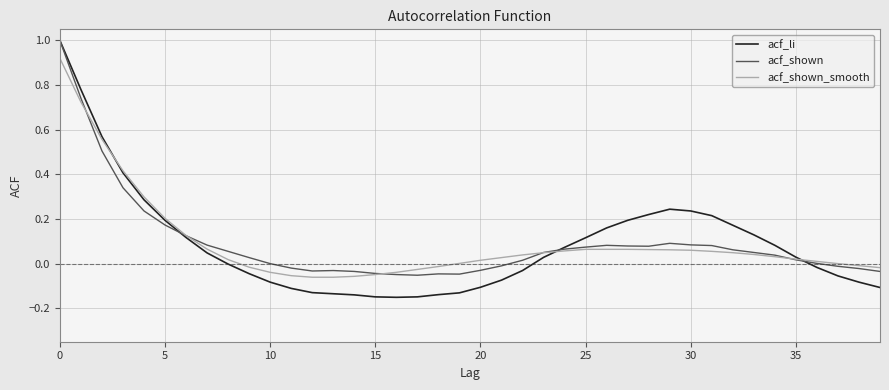

Which series has the widest spread of values?

acf_li